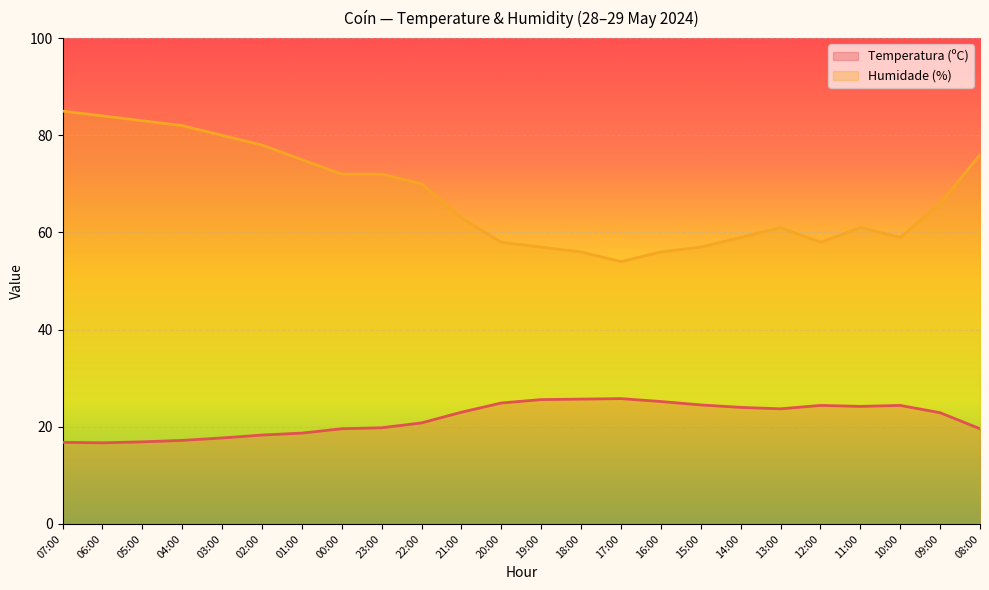

What is the label of the 14th point from the left?

18:00